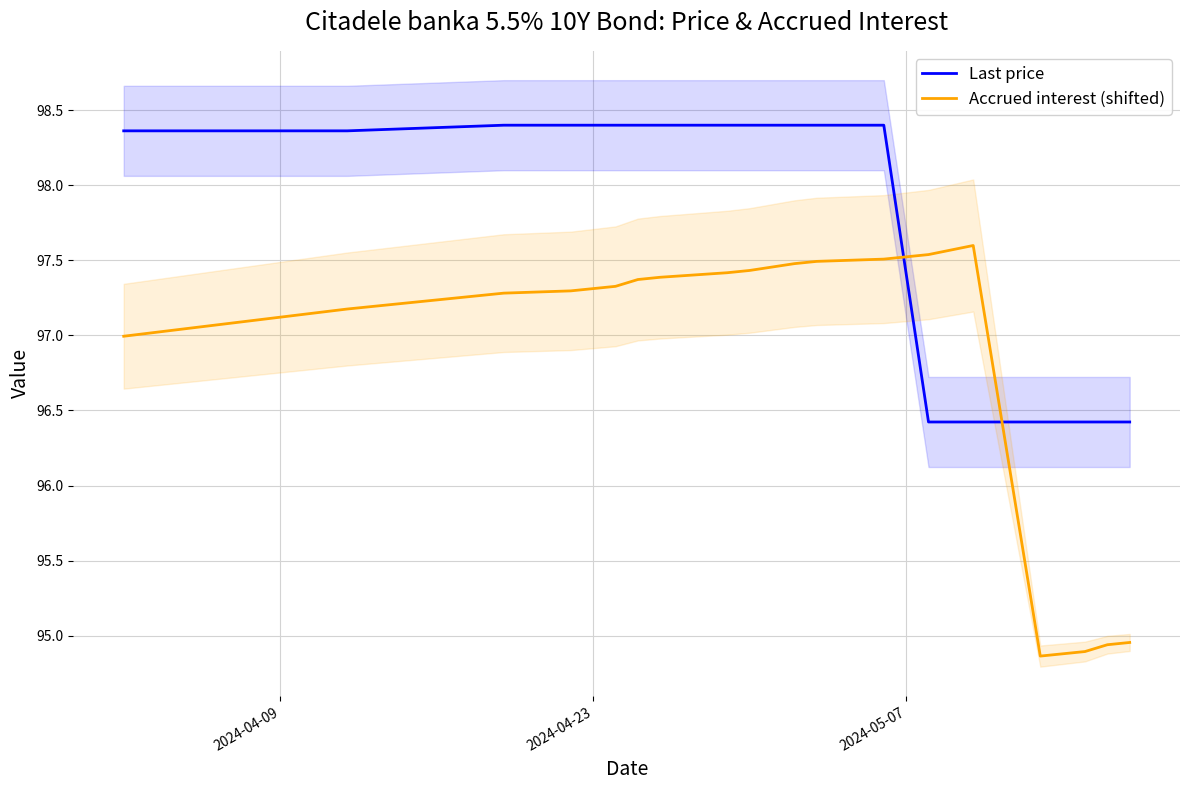

True or false: Last price has more than 2 interior local peaks.

False